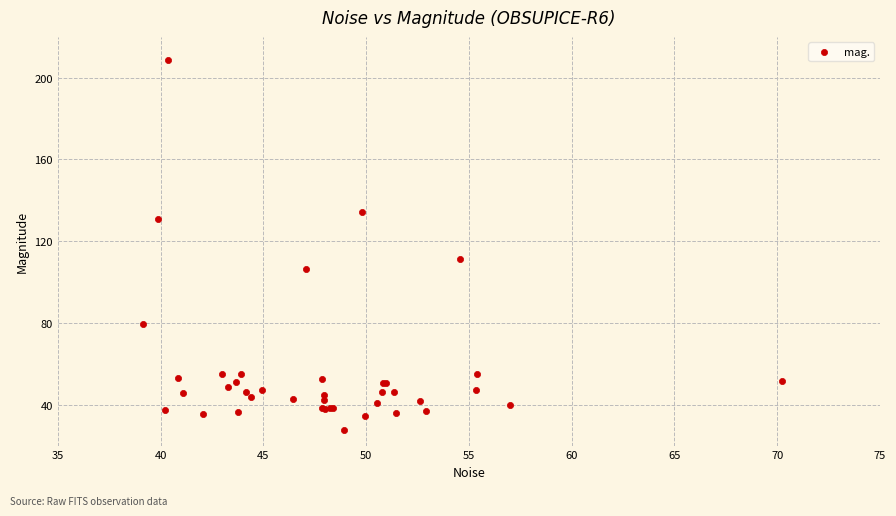

What Y value in the scatter plot is closest to 118?

111.2